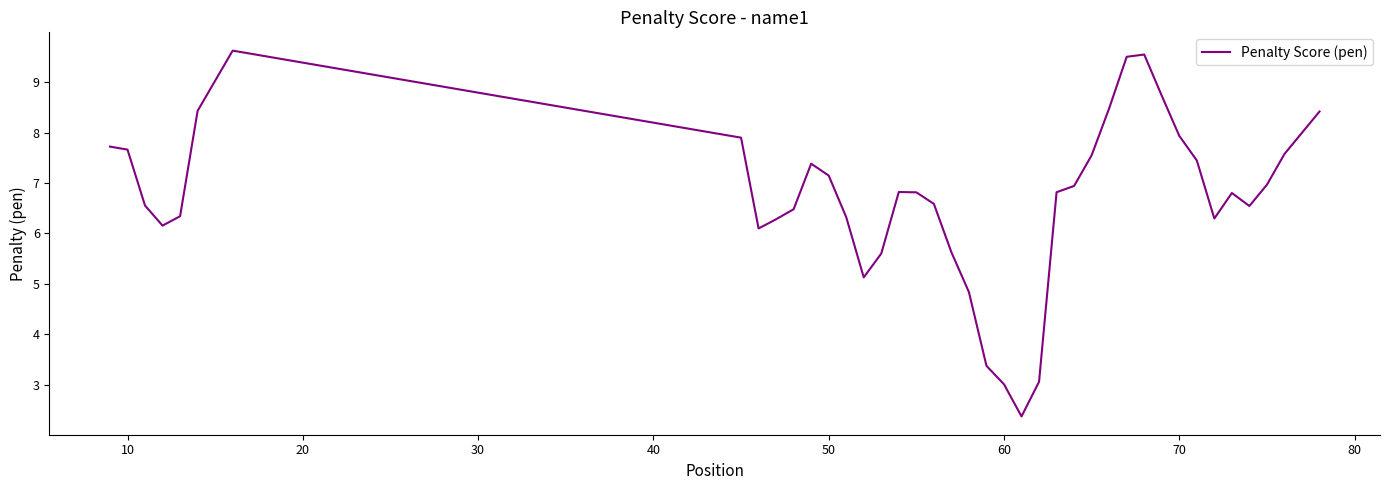

What is the maximum value shown in the chart?

9.6